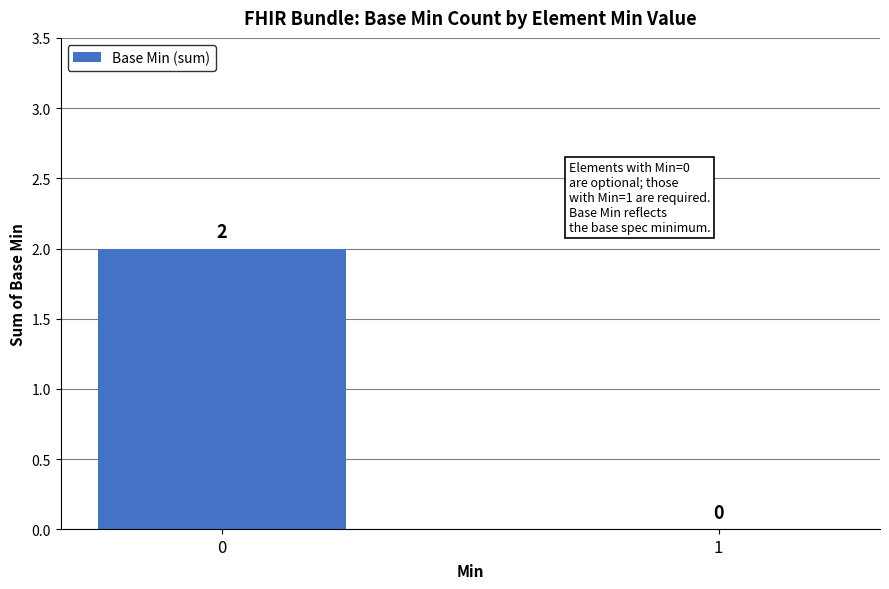

The chart shows a value of -1 at 1. True or false?

False